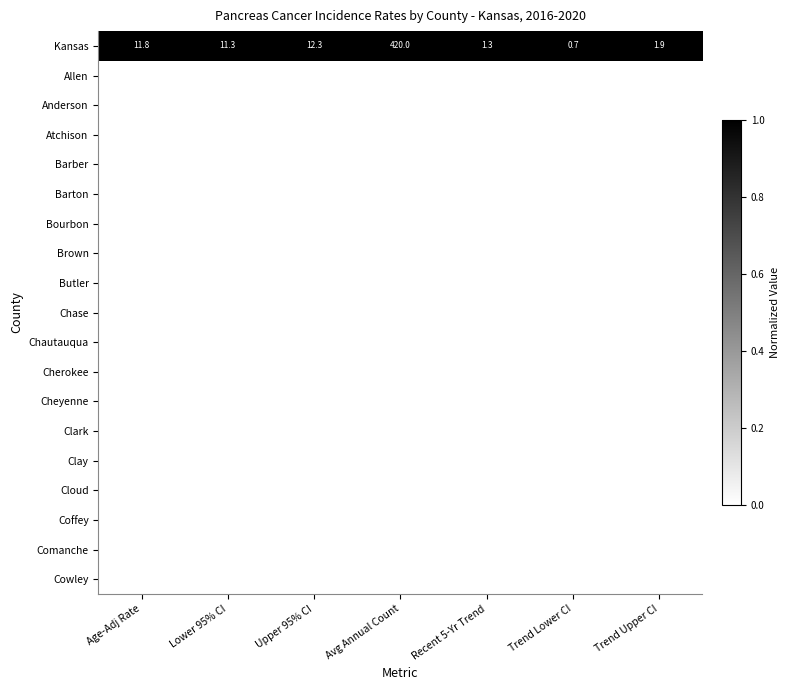

Is it true that Kansas equals 1.3 at Recent 5-Yr Trend?

True